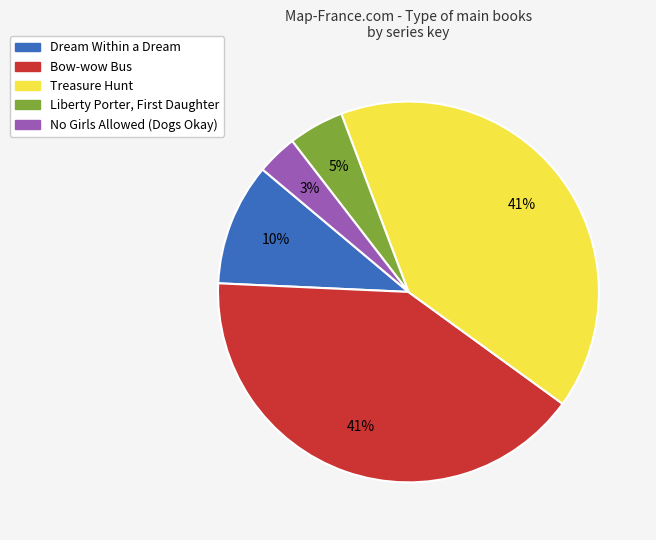

Between Dream Within a Dream and Treasure Hunt, which is larger?

Treasure Hunt